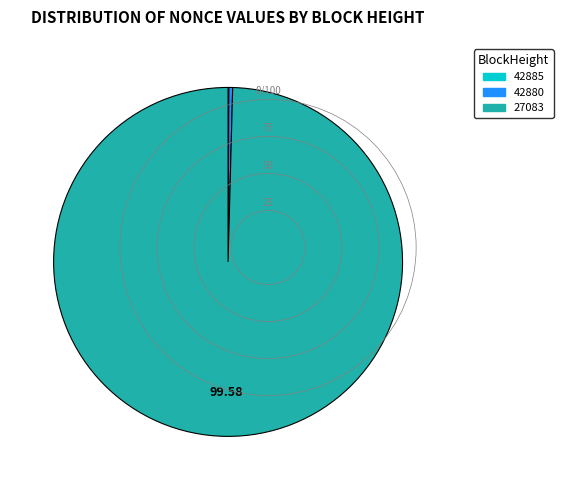

Is there a majority slice in this chart?

Yes